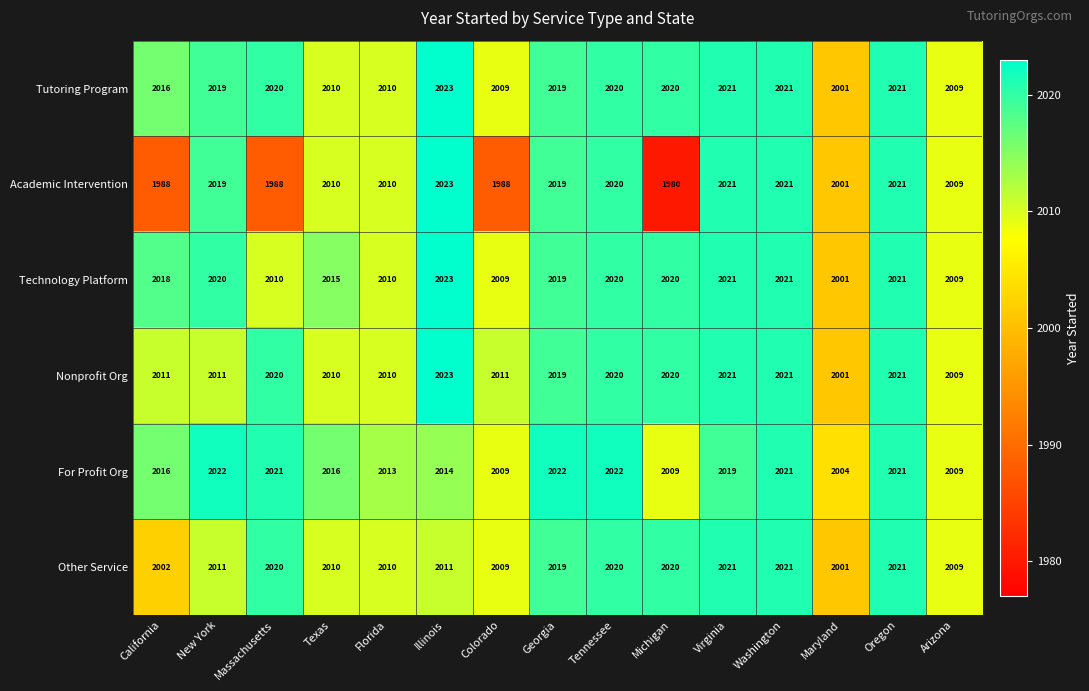

What is the average value of the Academic Intervention series?

2008